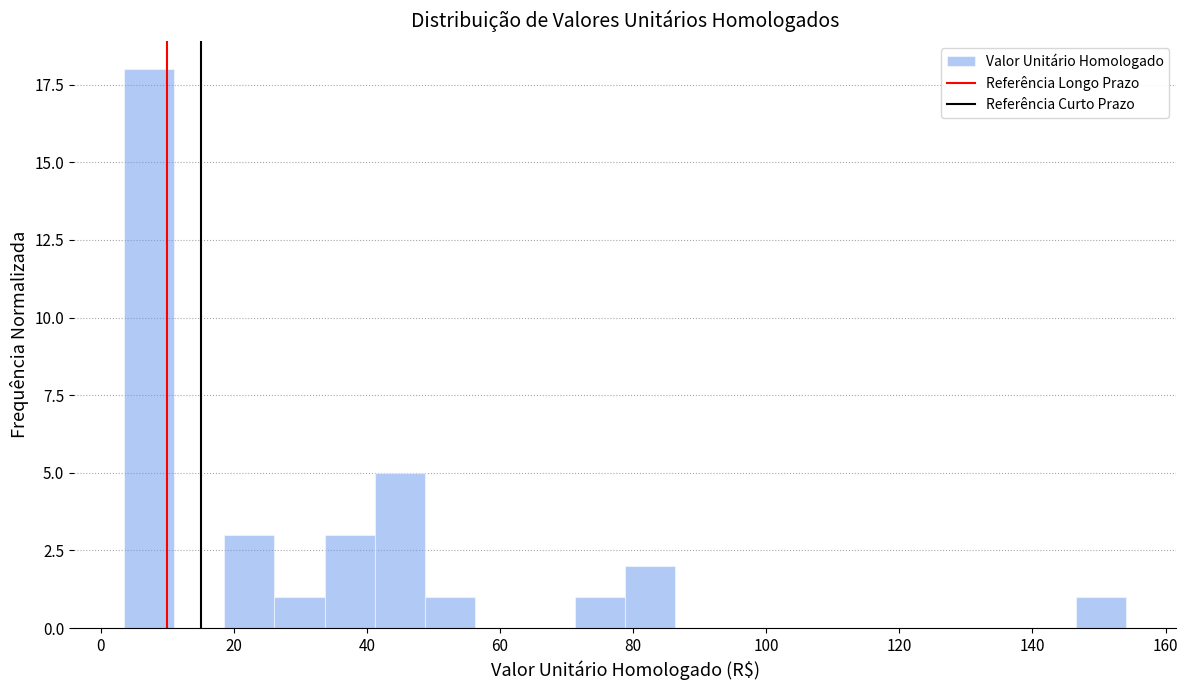

Read against the x-axis, roughly where is the centre of the tallest bar?

8